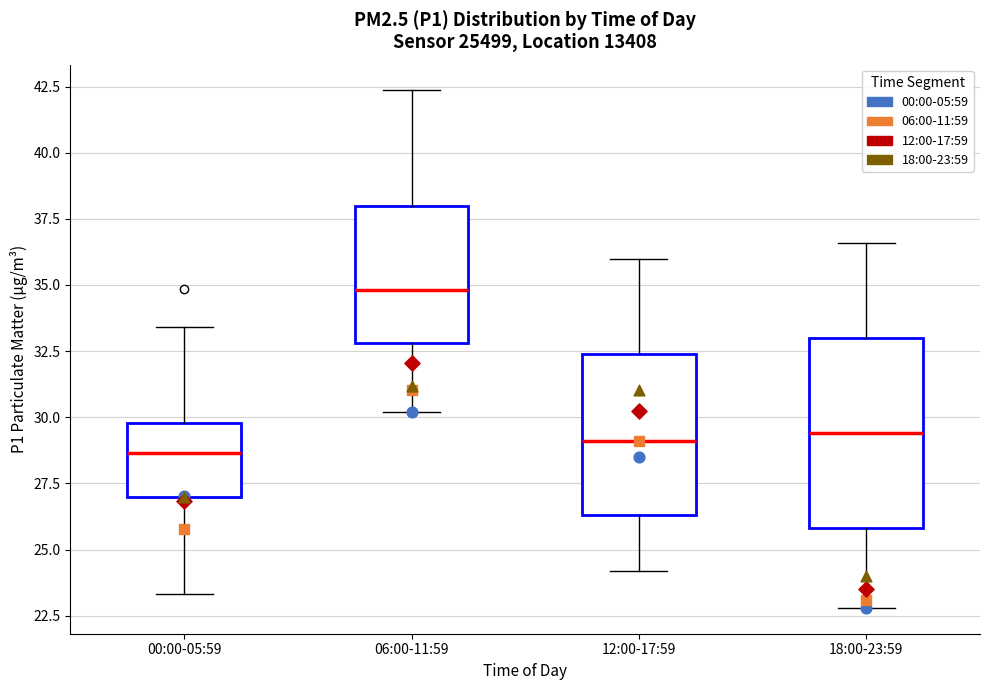

Reading left to right, transcribe this box plot: for each box, give where its median line is, the range the box spans, and where its two whiskers end, as read against the y-axis. The values are not printed on the chart, so give them approximately, as read against the axis.

00:00-05:59: median 28.5, box 27.0 to 30.0, whiskers 23.5 to 33.5
06:00-11:59: median 35.0, box 33.0 to 38.0, whiskers 30.0 to 42.5
12:00-17:59: median 29.0, box 26.5 to 32.5, whiskers 24.0 to 36.0
18:00-23:59: median 29.5, box 26.0 to 33.0, whiskers 23.0 to 36.5